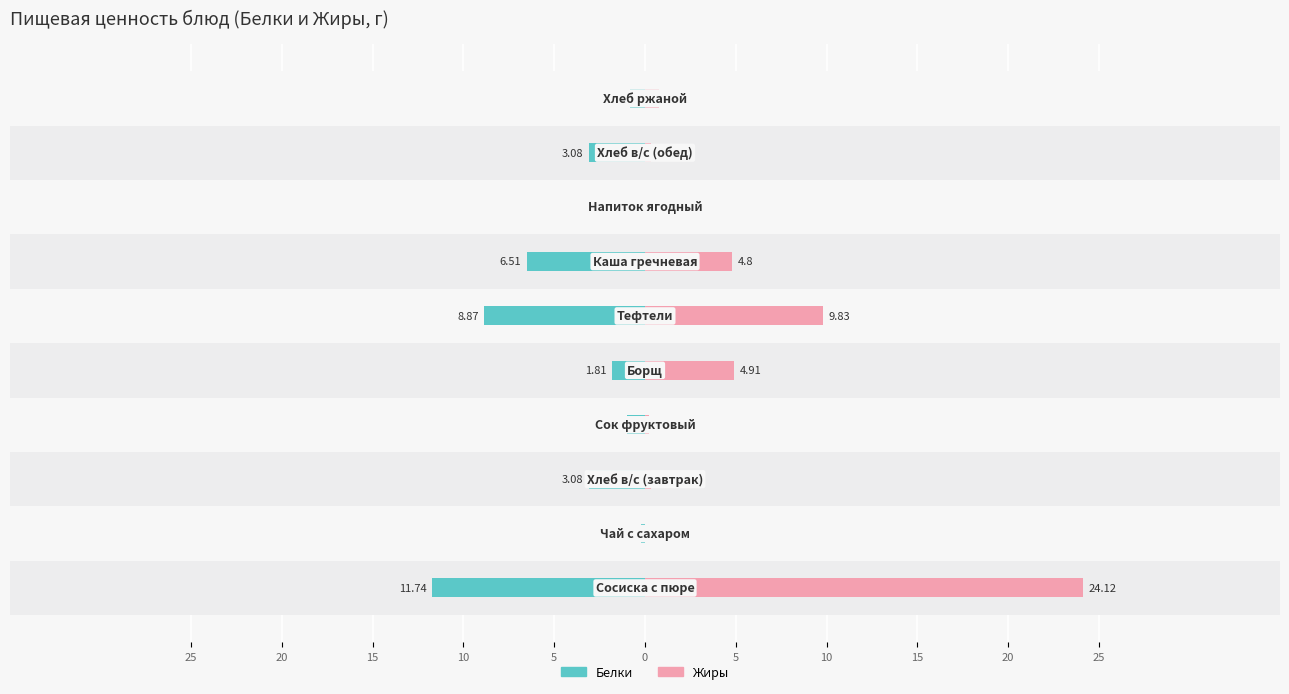

Rank the series by their maximum value, from highest to lowest.

Жиры, Белки